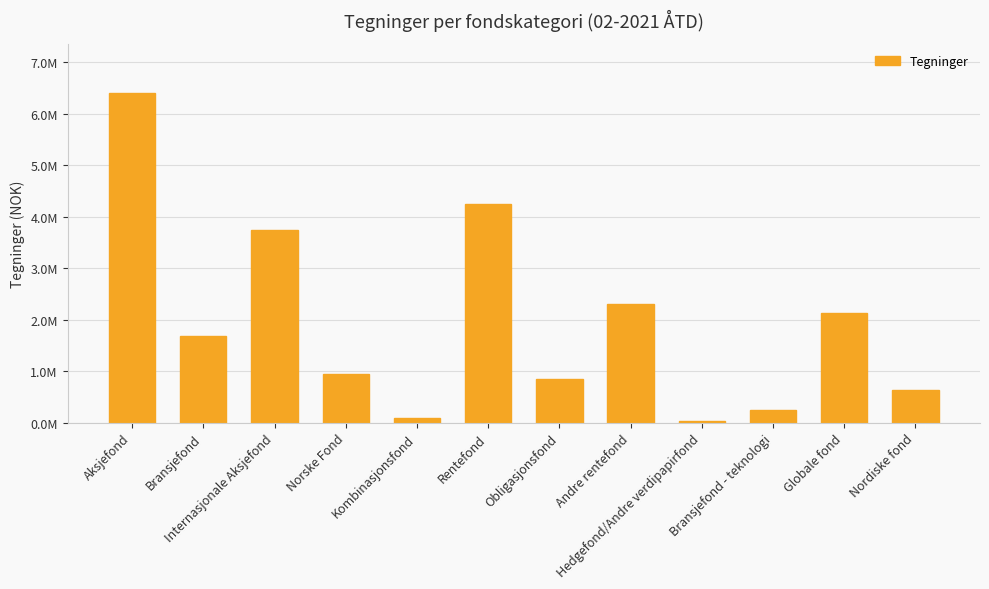

Is it true that the value at Rentefond is 1512587.1?

False